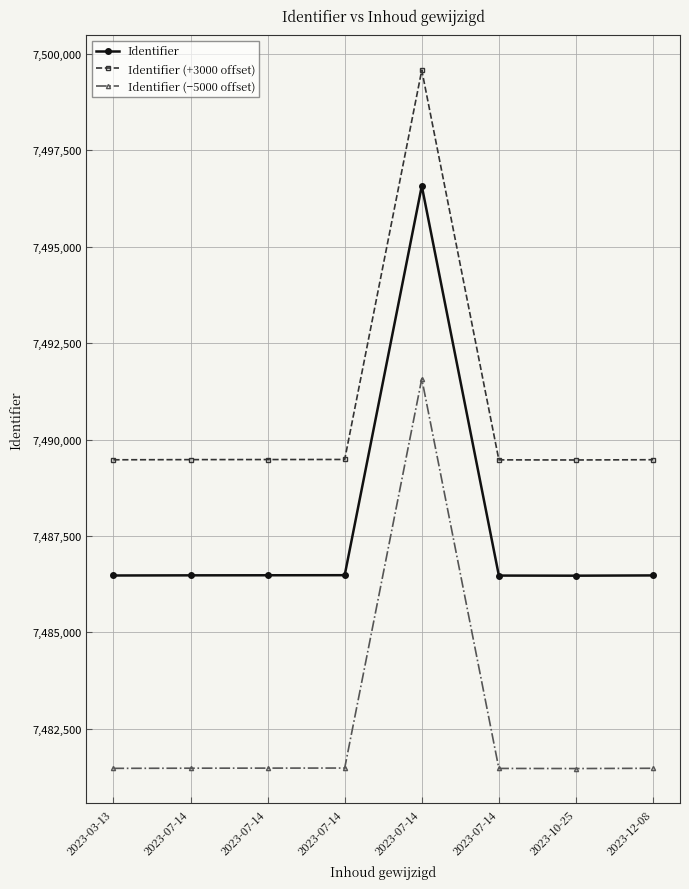

What are all the series names shown in the legend?

Identifier, Identifier (+3000 offset), Identifier (−5000 offset)